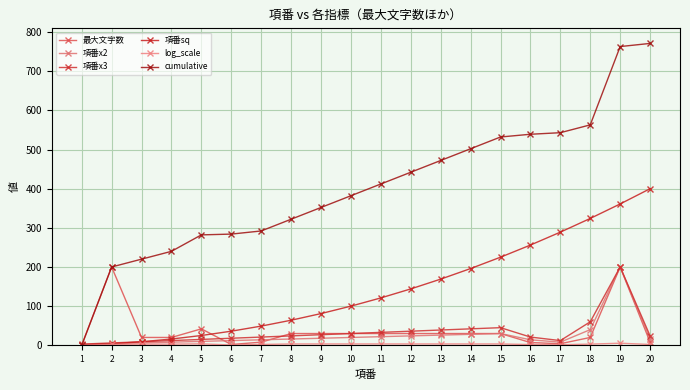

How many lines are shown in the chart?

6